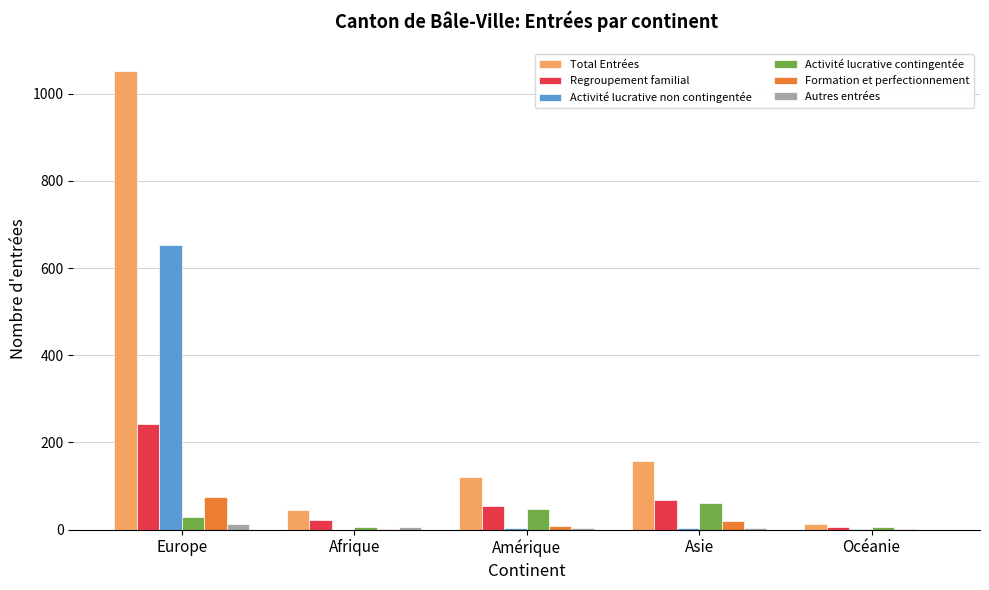

The value of Activité lucrative contingentée at Europe is 30. True or false?

True